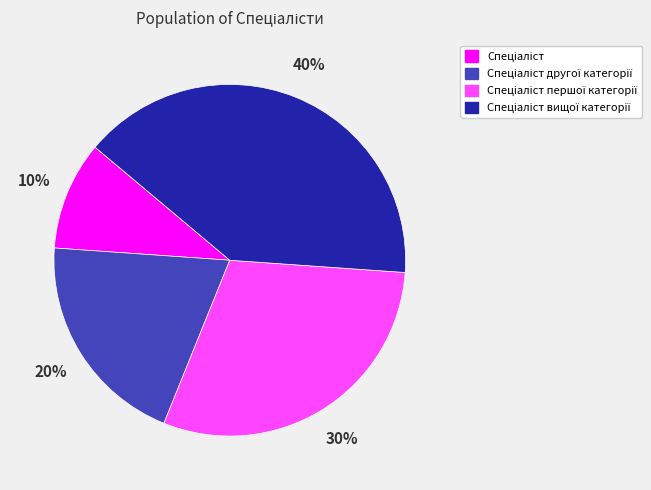

Is there any slice that represents more than half of the pie?

No